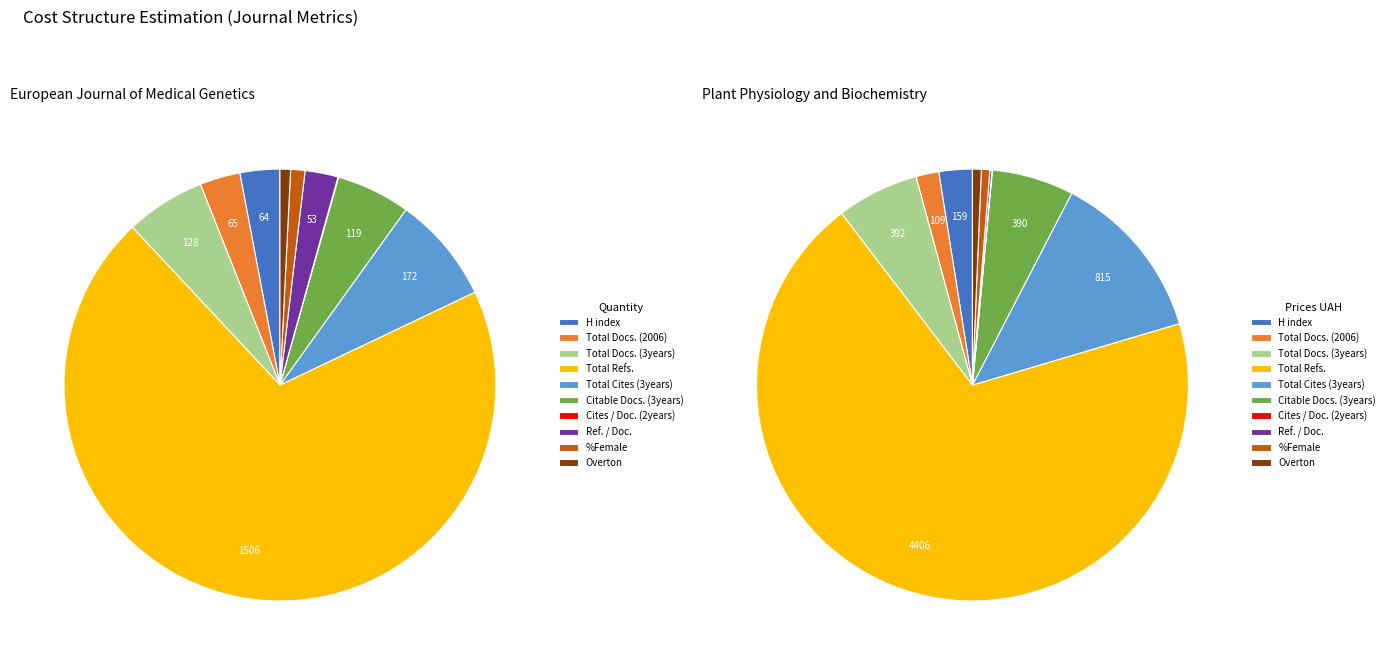

What is the majority slice?

Total Refs.